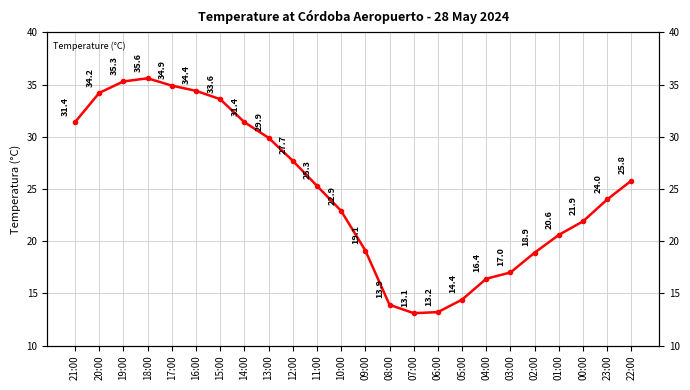

What is the label of the 14th point from the left?

08:00